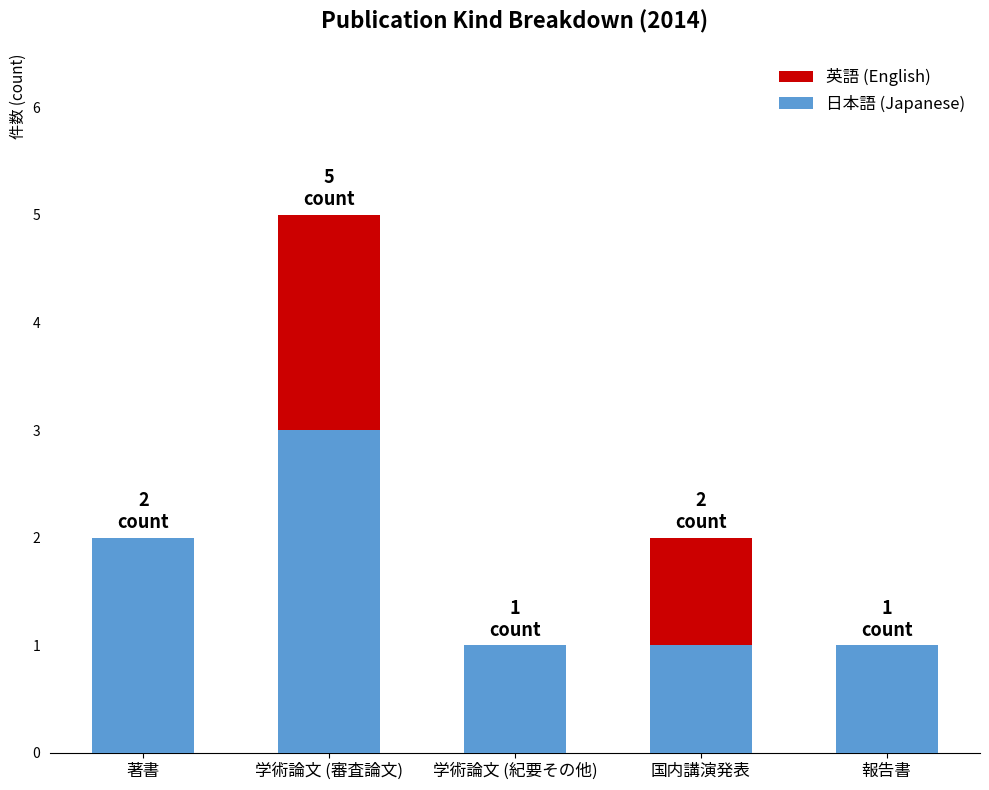

At which category is the sum across all series the highest?

学術論文 (審査論文)